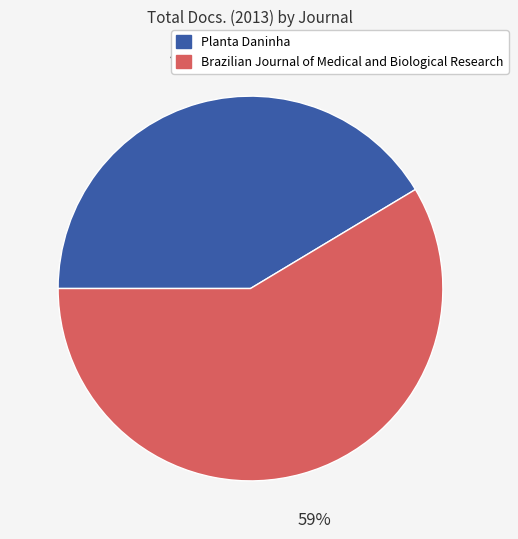

Rank the categories by value from highest to lowest.

Brazilian Journal of Medical and Biological Research, Planta Daninha